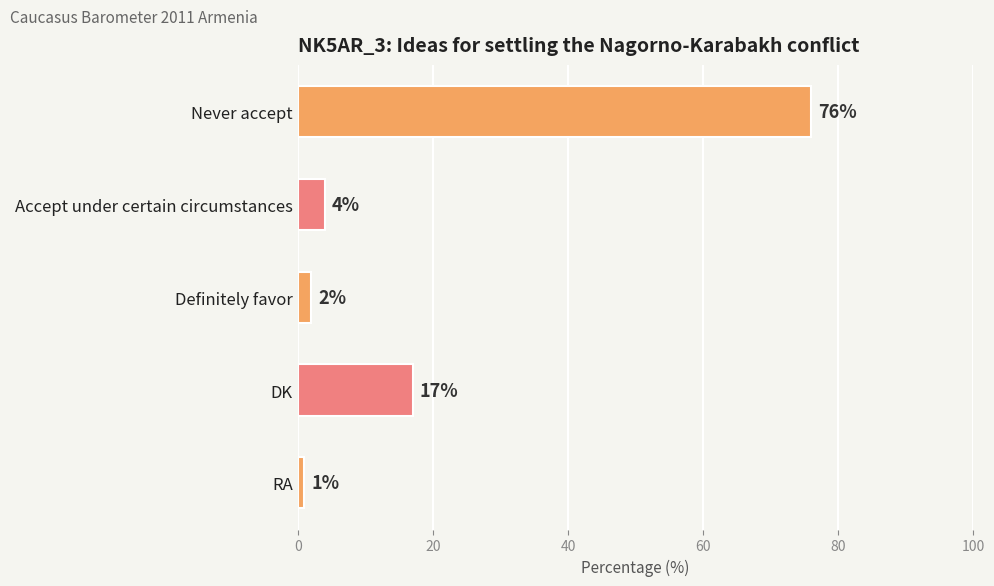

True or false: the data shows 2 at Definitely favor.

True